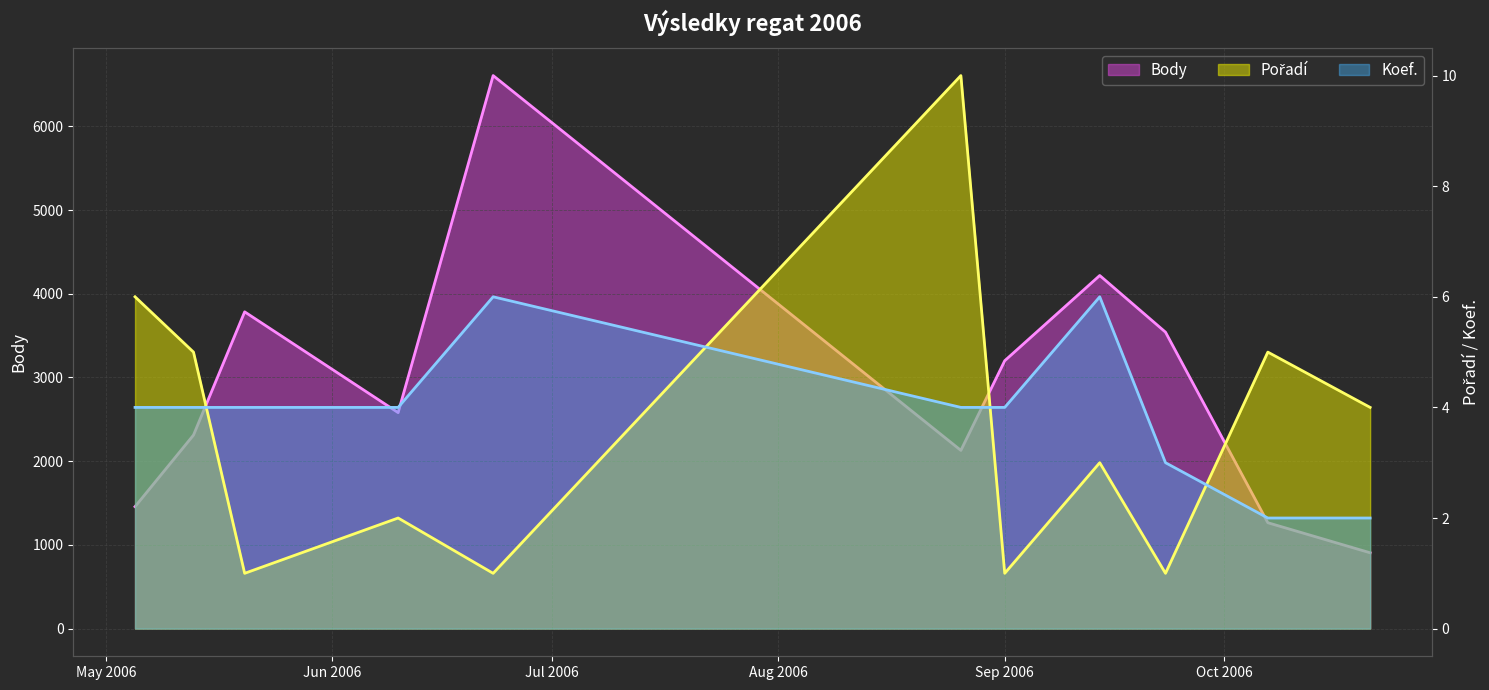

Is the value of Body at 2006-05-13 greater than the value of Koef. at 2006-05-20?

Yes